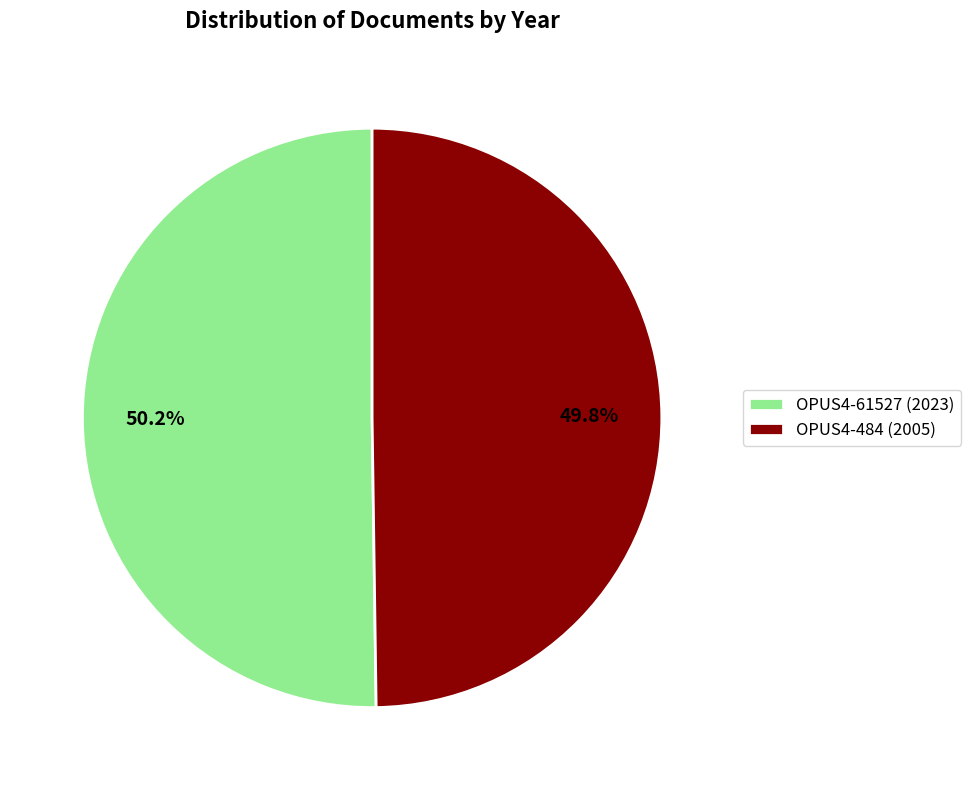

True or false: OPUS4-484 accounts for 50% of the total.

True